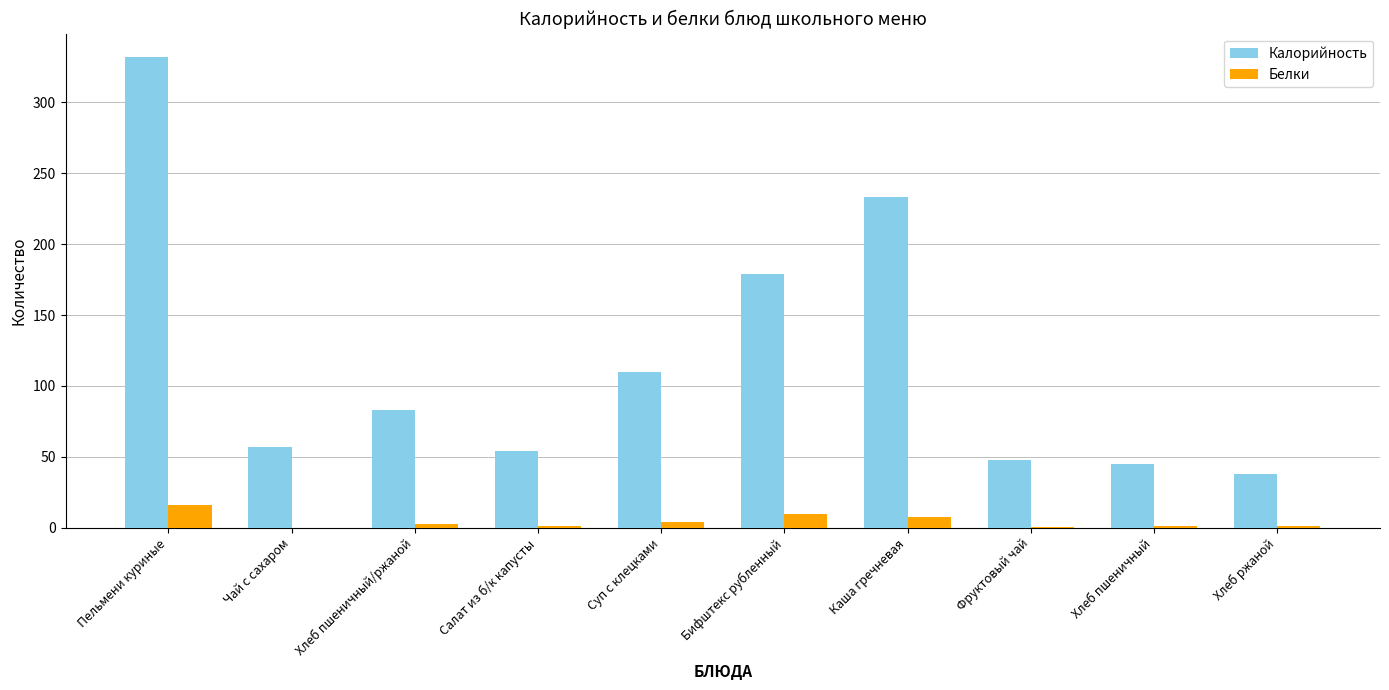

The value of Калорийность at Фруктовый чай is 80.4. True or false?

False